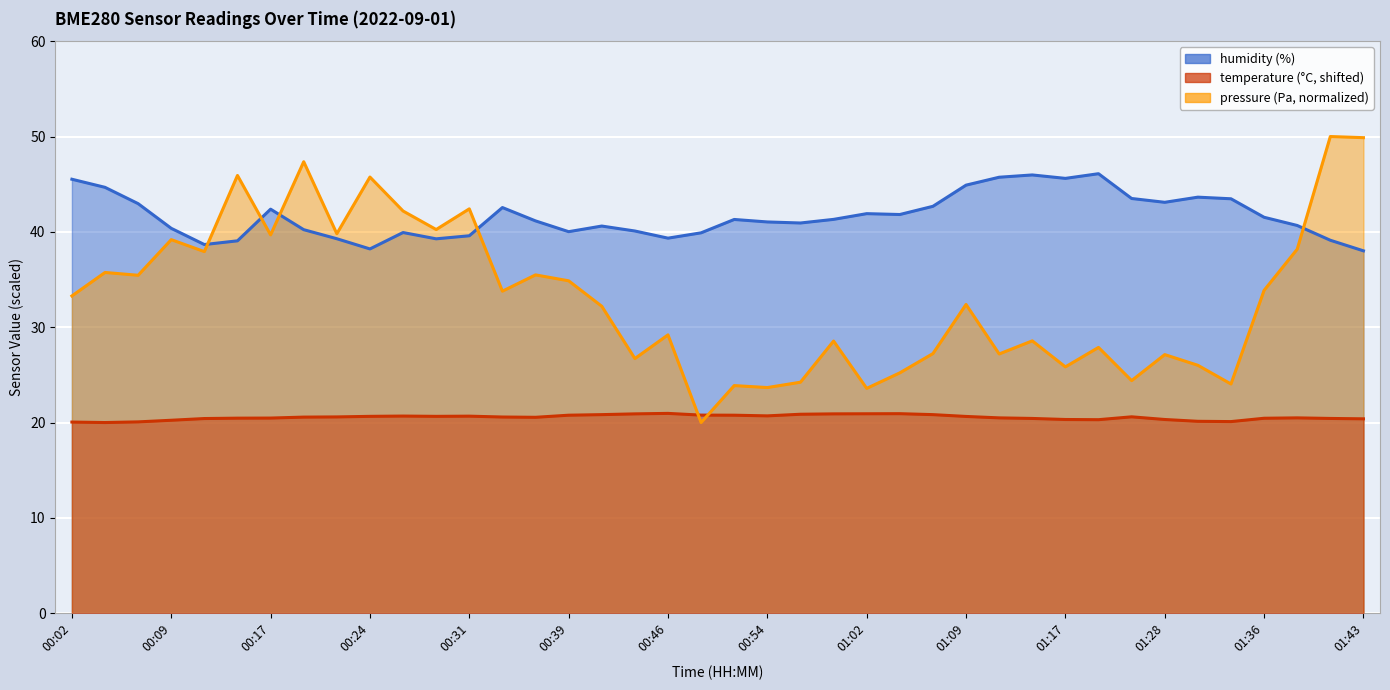

Reading right to left, list all the values displayed in this chart.

temperature: 20.4	20.4	20.5	20.4	20.1	20.1	20.3	20.6	20.3	20.3	20.4	20.5	20.6	20.8	20.9	20.9	20.9	20.9	20.7	20.8	20.8	21.0	20.9	20.8	20.8	20.5	20.6	20.7	20.6	20.7	20.6	20.6	20.6	20.5	20.5	20.4	20.2	20.1	20.0	20.0
humidity: 38.0	39.1	40.7	41.5	43.5	43.6	43.1	43.5	46.1	45.6	46.0	45.7	44.9	42.7	41.8	41.9	41.3	40.9	41.0	41.3	39.9	39.3	40.1	40.6	40.0	41.1	42.5	39.6	39.3	39.9	38.2	39.3	40.2	42.4	39.1	38.7	40.4	43.0	44.7	45.5
pressure_scaled: 49.9	50.0	38.2	33.9	24.0	26.0	27.1	24.4	27.9	25.8	28.6	27.2	32.4	27.2	25.2	23.6	28.5	24.2	23.7	23.9	20.0	29.2	26.7	32.2	34.9	35.5	33.8	42.4	40.2	42.2	45.7	39.8	47.4	39.7	45.9	37.9	39.2	35.4	35.7	33.3